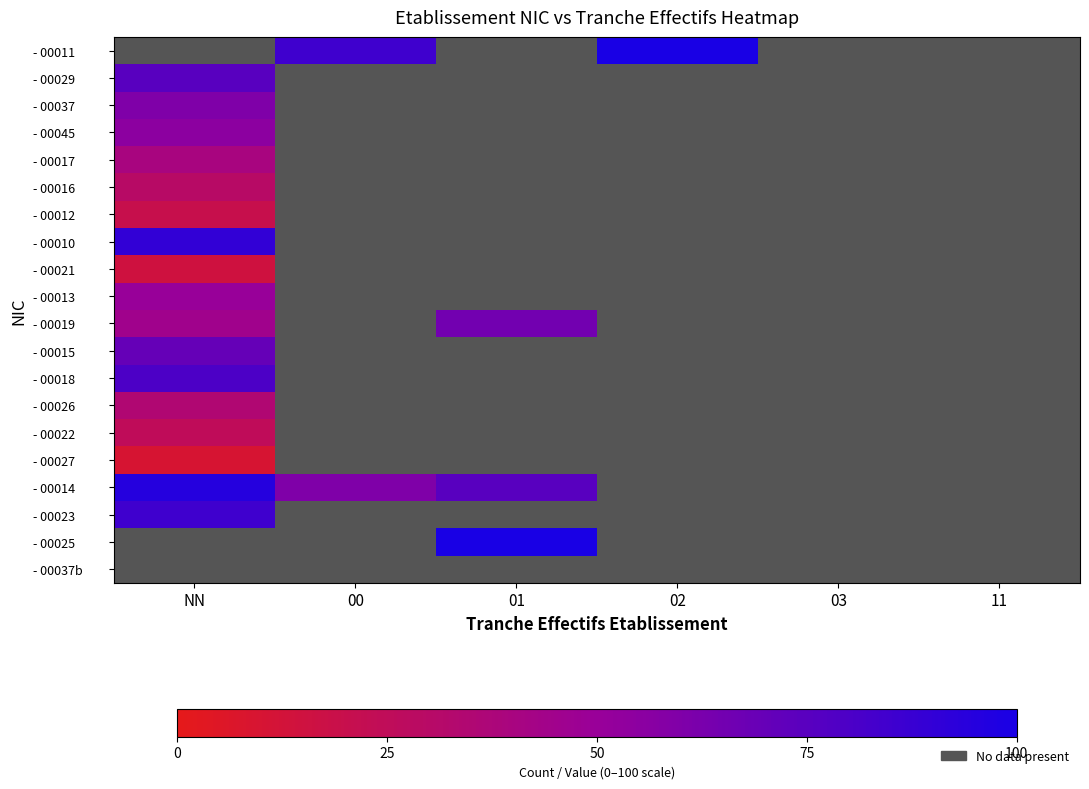

At which label does - 00016 reach its peak?

NN